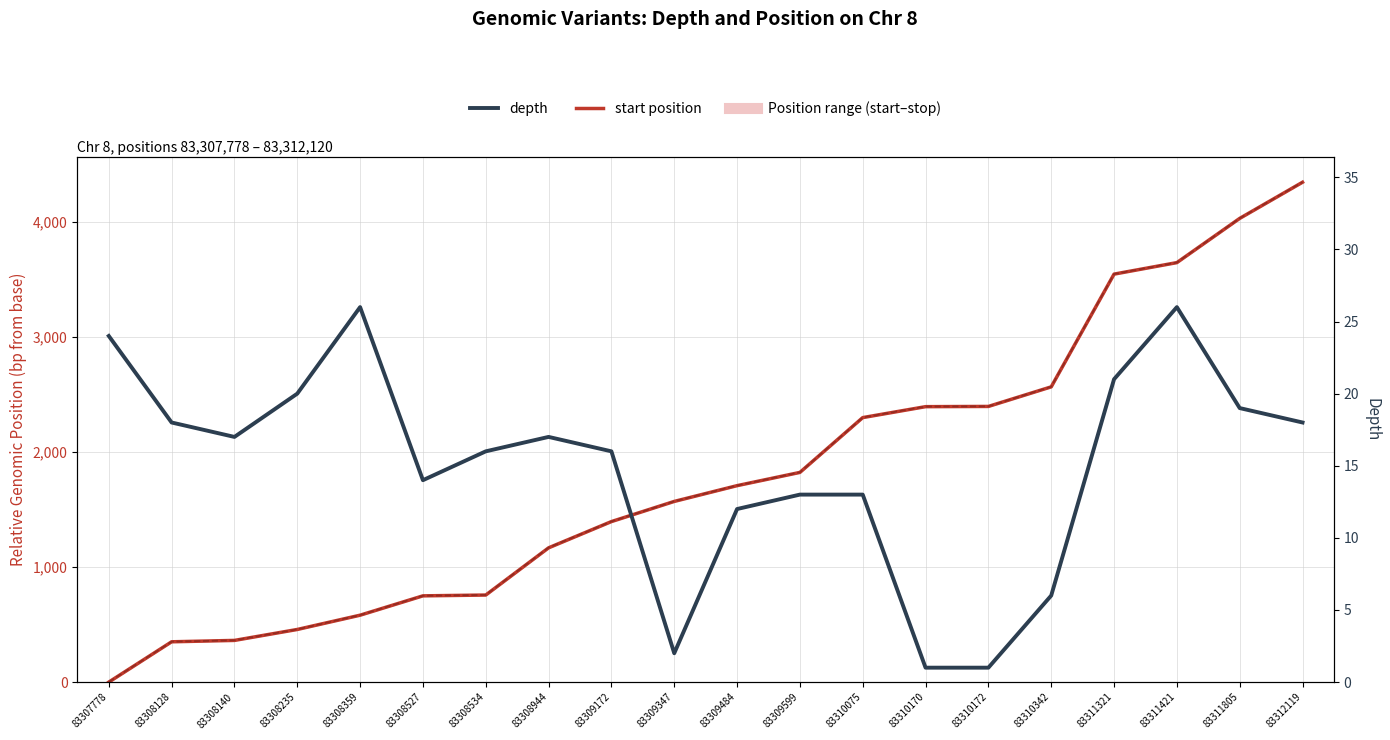

What is the sum of the depth values at 83308527 and 83309347?

16